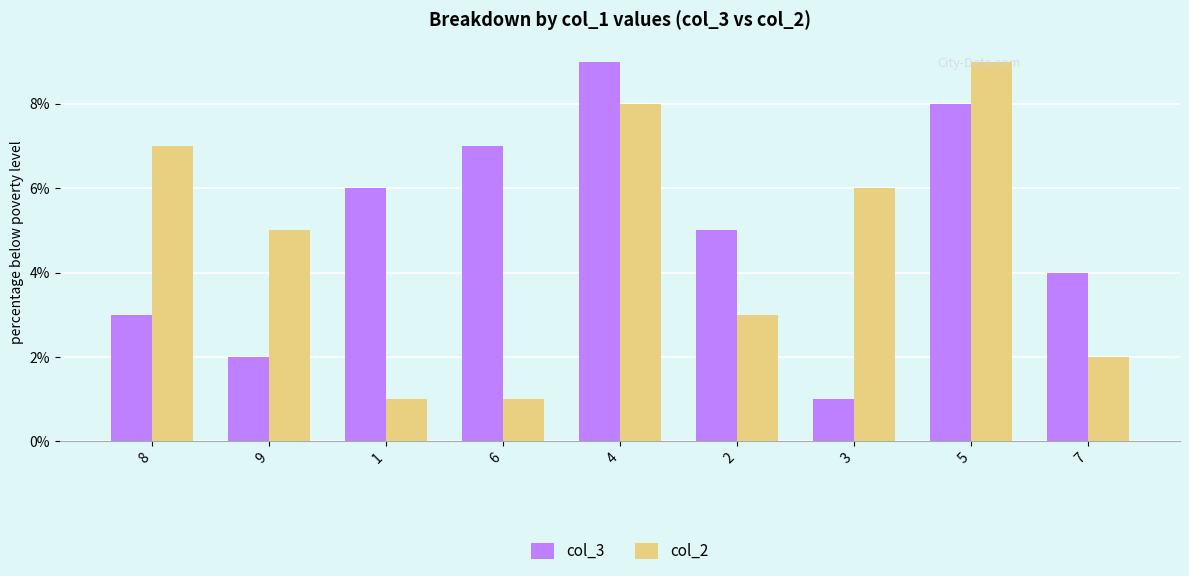

Between 2 and 5, which series saw the biggest shift?

col_2